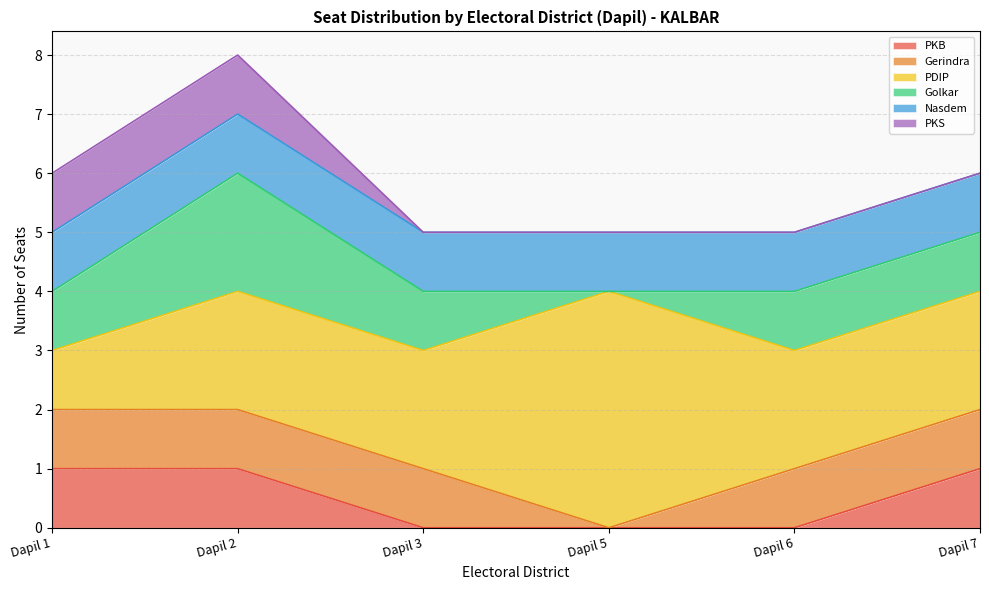

What is the difference between the second highest and minimum values in the PKS series?

1